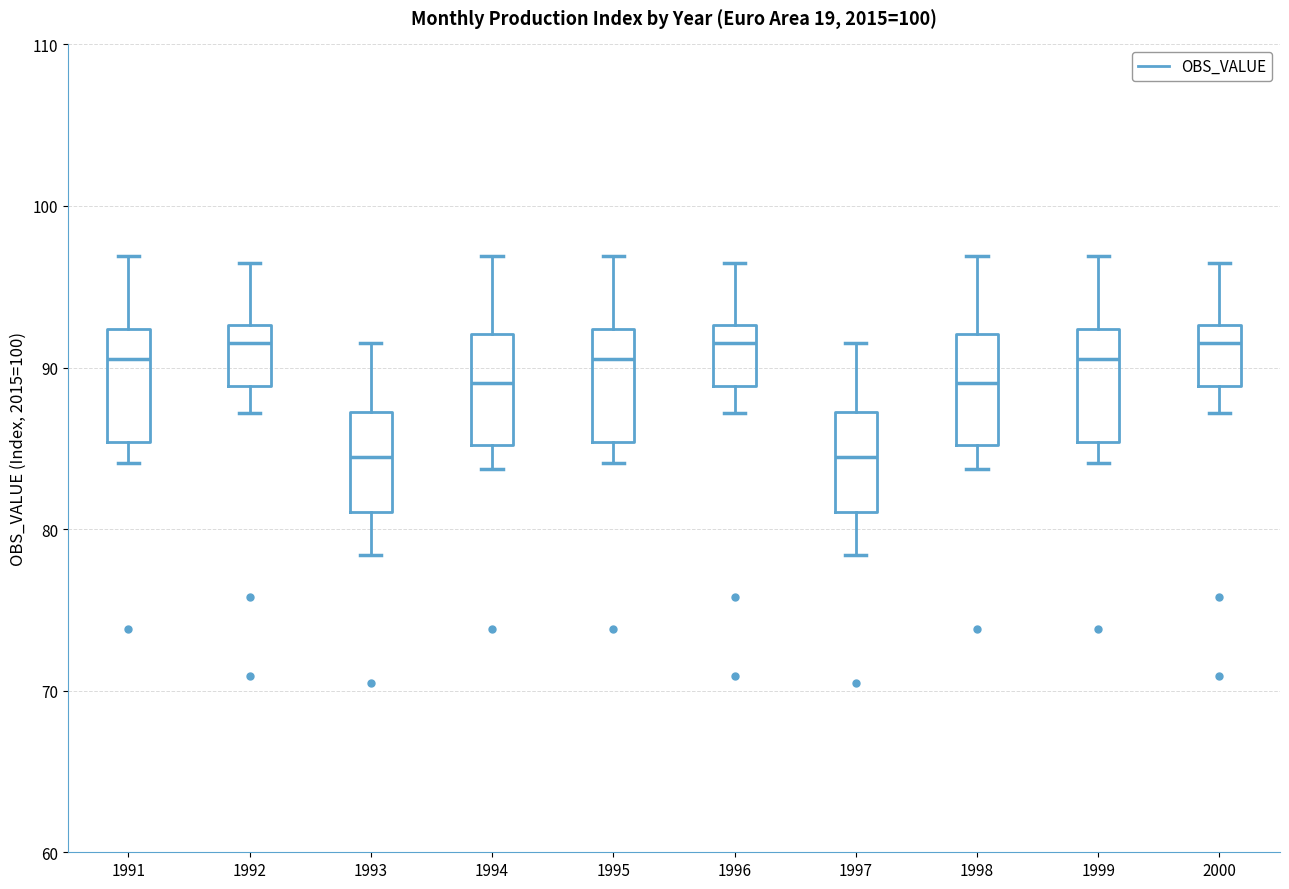

Where is the lower edge of the box at x = 1993 on the y-axis? The values are not printed on the chart, so give them approximately, as read against the axis.

81